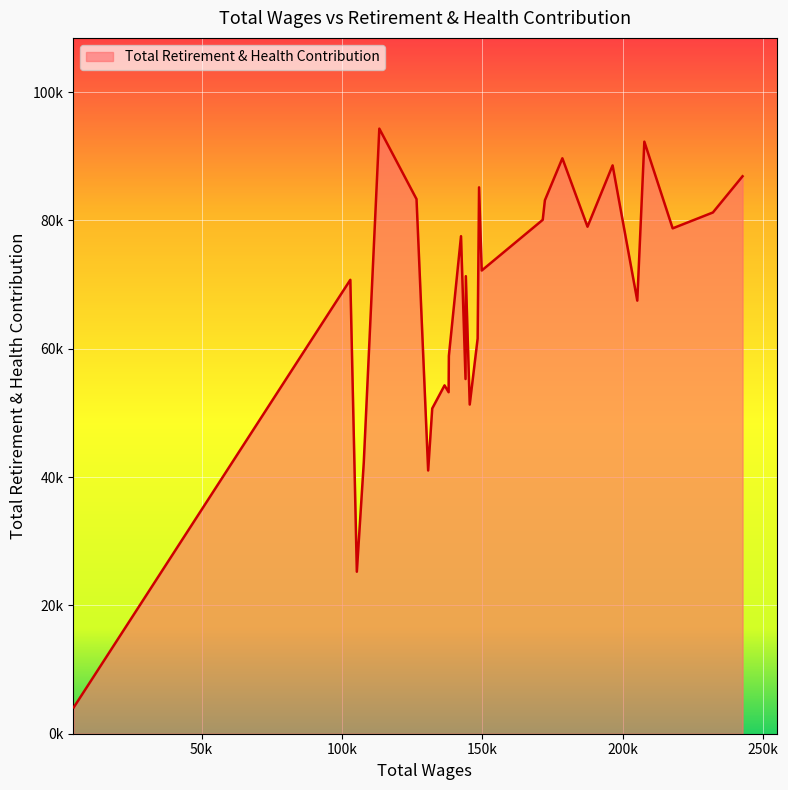

What is the smallest value displayed?

4113